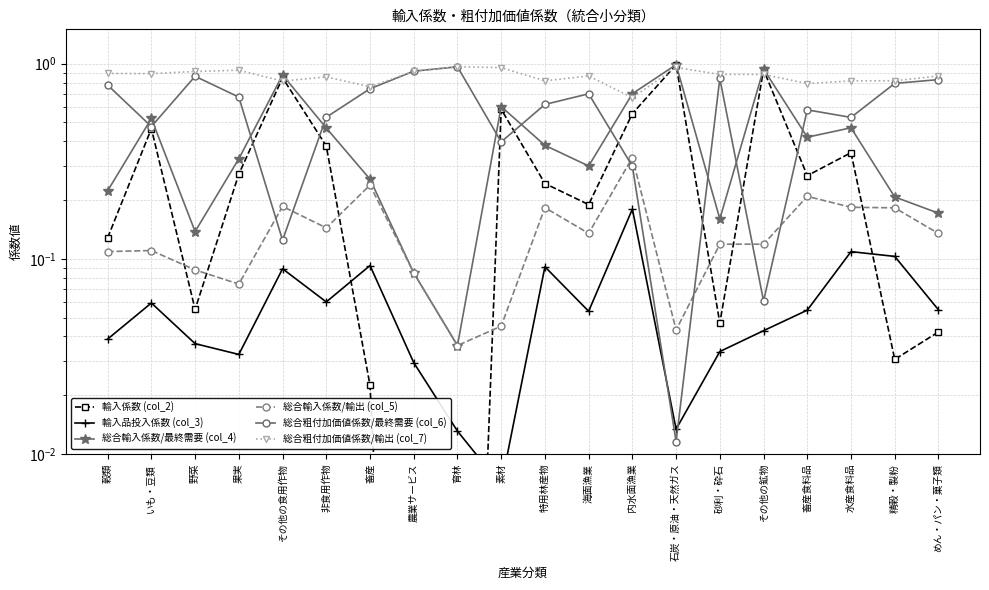

Reading left to right, list all the values displayed in this chart.

輸入係数 (col_2): 0.1	0.5	0.1	0.3	0.8	0.4	0.0	0.0	0.0	0.6	0.2	0.2	0.6	1.0	0.0	0.9	0.3	0.3	0.0	0.0
輸入品投入係数 (col_3): 0.0	0.1	0.0	0.0	0.1	0.1	0.1	0.0	0.0	0.0	0.1	0.1	0.2	0.0	0.0	0.0	0.1	0.1	0.1	0.1
総合輸入係数/最終需要 (col_4): 0.2	0.5	0.1	0.3	0.9	0.5	0.3	0.1	0.0	0.6	0.4	0.3	0.7	1.0	0.2	0.9	0.4	0.5	0.2	0.2
総合輸入係数/輸出 (col_5): 0.1	0.1	0.1	0.1	0.2	0.1	0.2	0.1	0.0	0.0	0.2	0.1	0.3	0.0	0.1	0.1	0.2	0.2	0.2	0.1
総合粗付加価値係数/最終需要 (col_6): 0.8	0.5	0.9	0.7	0.1	0.5	0.7	0.9	1.0	0.4	0.6	0.7	0.3	0.0	0.8	0.1	0.6	0.5	0.8	0.8
総合粗付加価値係数/輸出 (col_7): 0.9	0.9	0.9	0.9	0.8	0.9	0.8	0.9	1.0	1.0	0.8	0.9	0.7	1.0	0.9	0.9	0.8	0.8	0.8	0.9